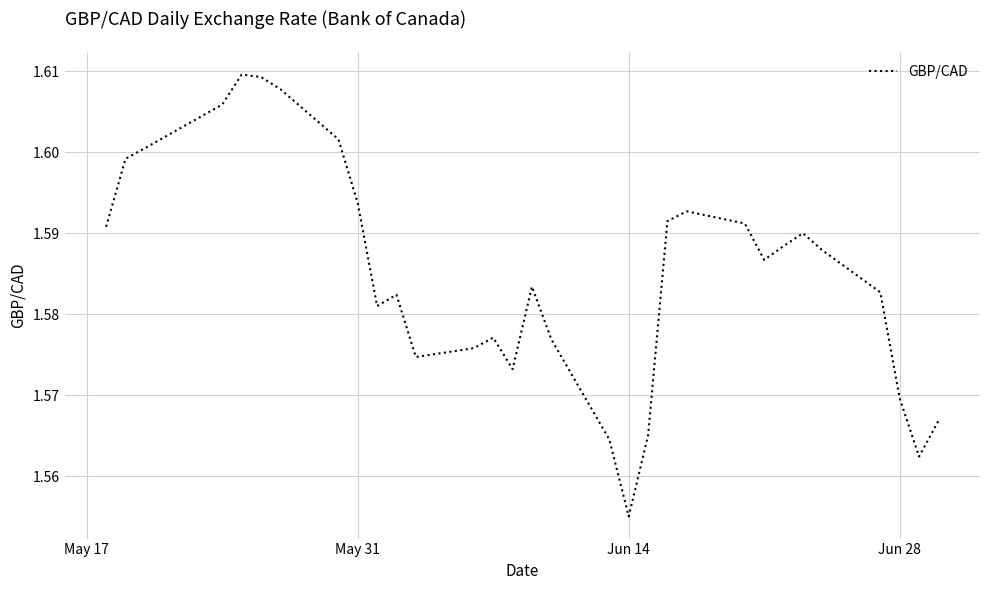

What is the value of the 11th point from the left?

1.6